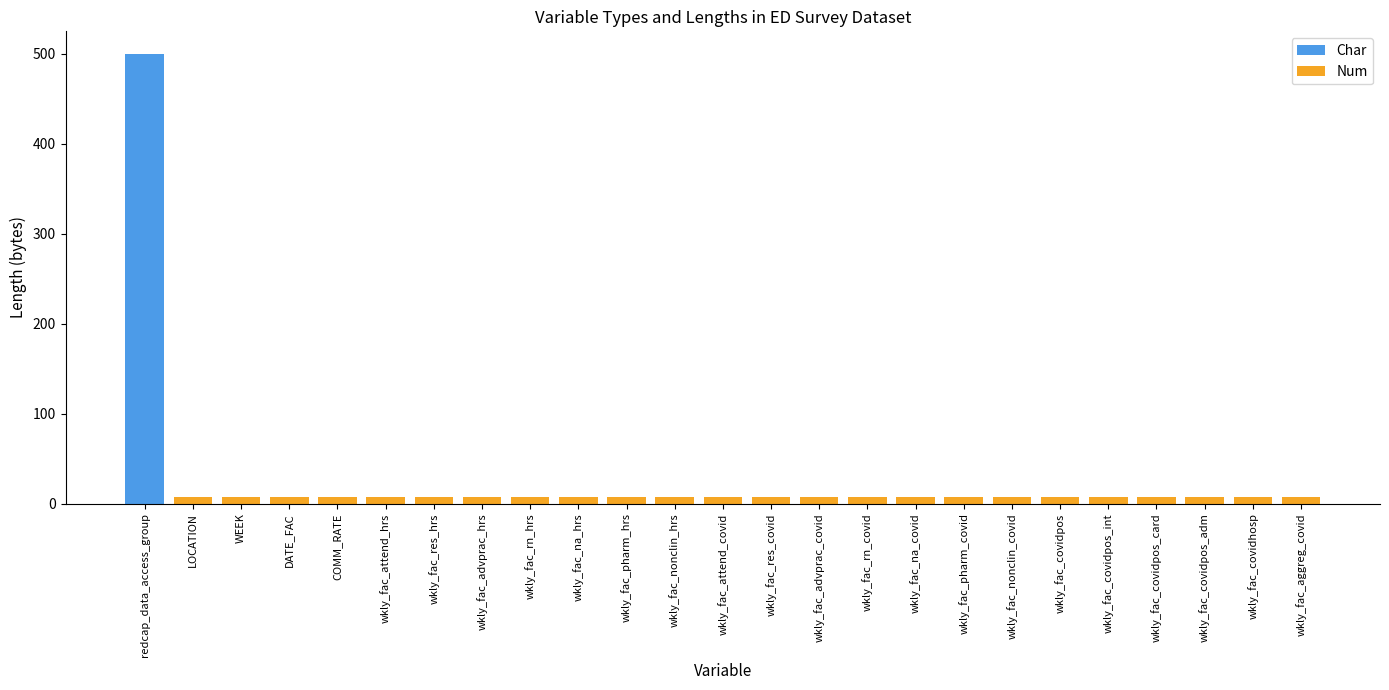

Where is Num nearest to the value 4?

redcap_data_access_group